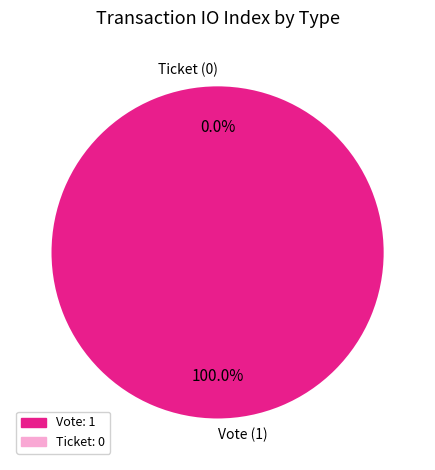

Is it true that Ticket is 0% of the pie?

True